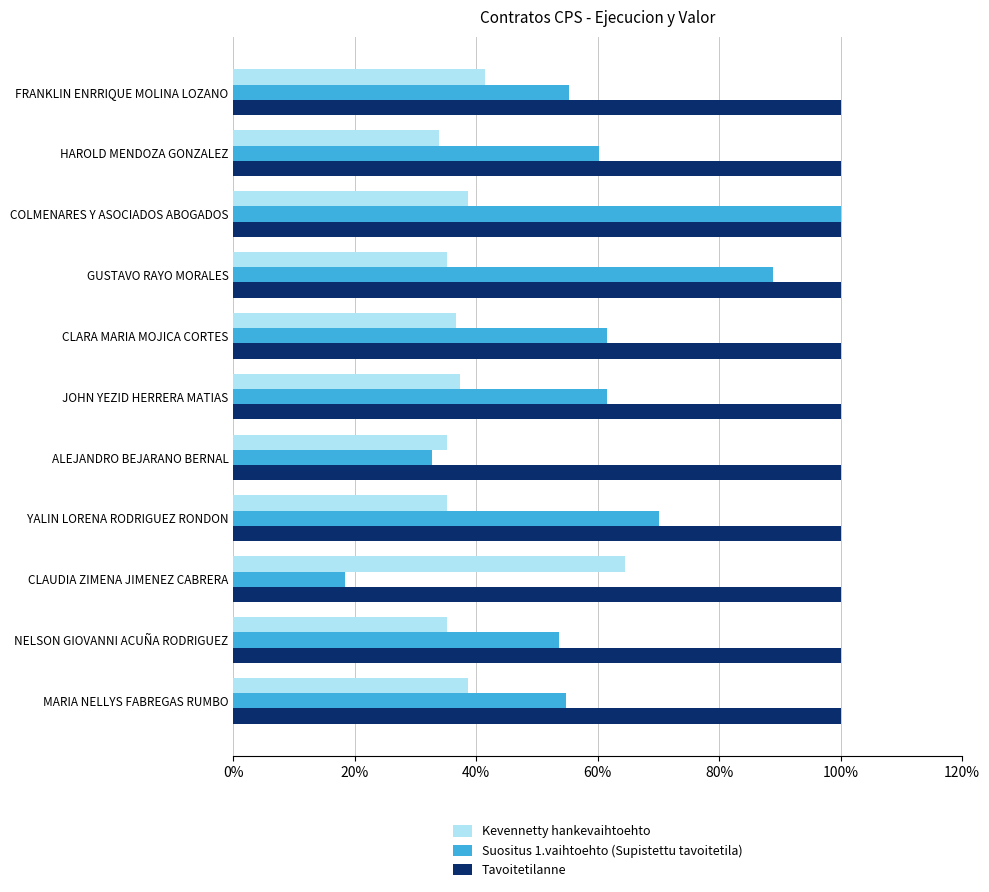

What is the sum of the Kevennetty hankevaihtoehto values at CLAUDIA ZIMENA JIMENEZ CABRERA and FRANKLIN ENRRIQUE MOLINA LOZANO?

105.9